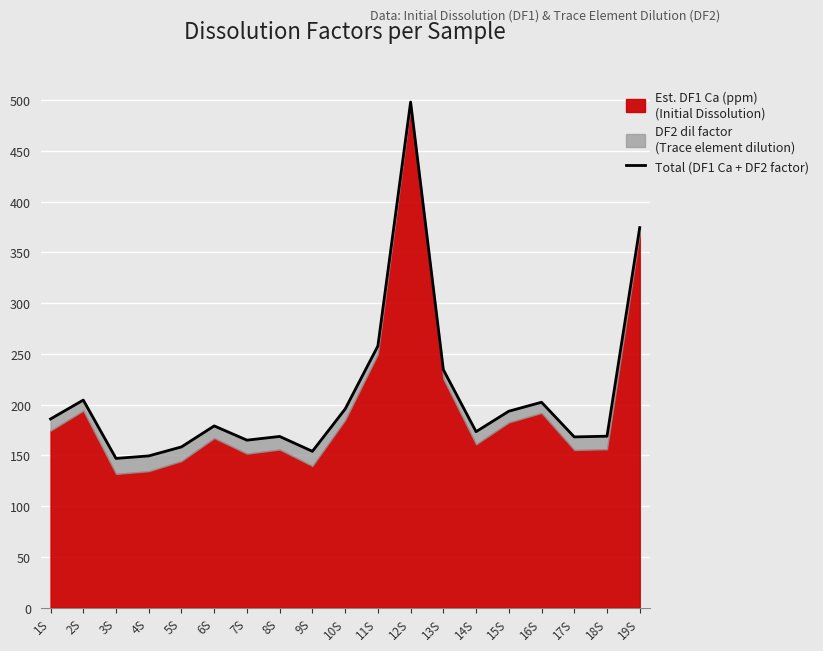

Where does the data first go above 179?

1S